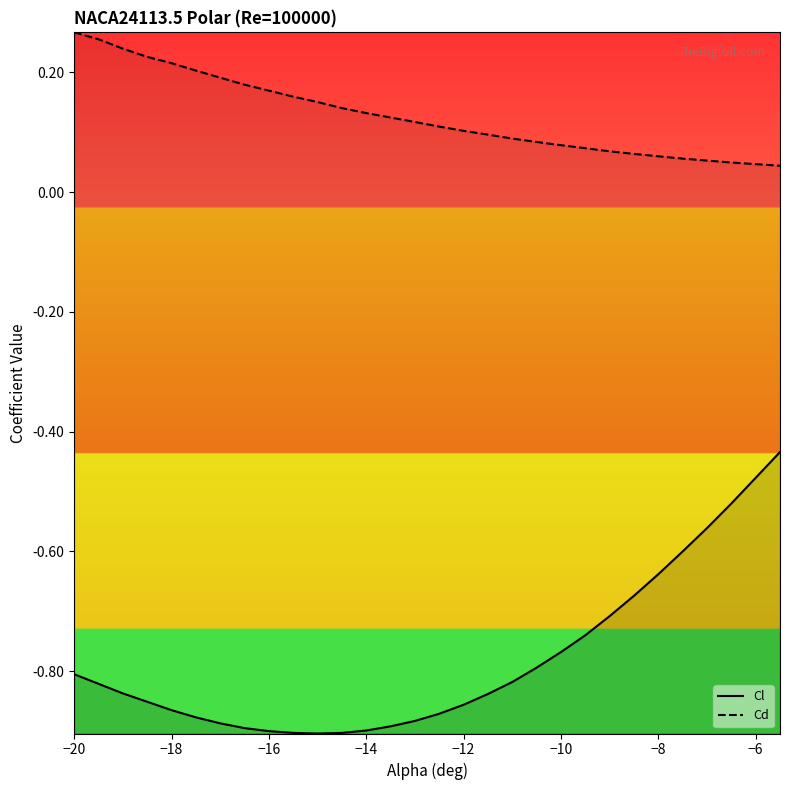

True or false: Cd and Cl intersect in this chart.

False